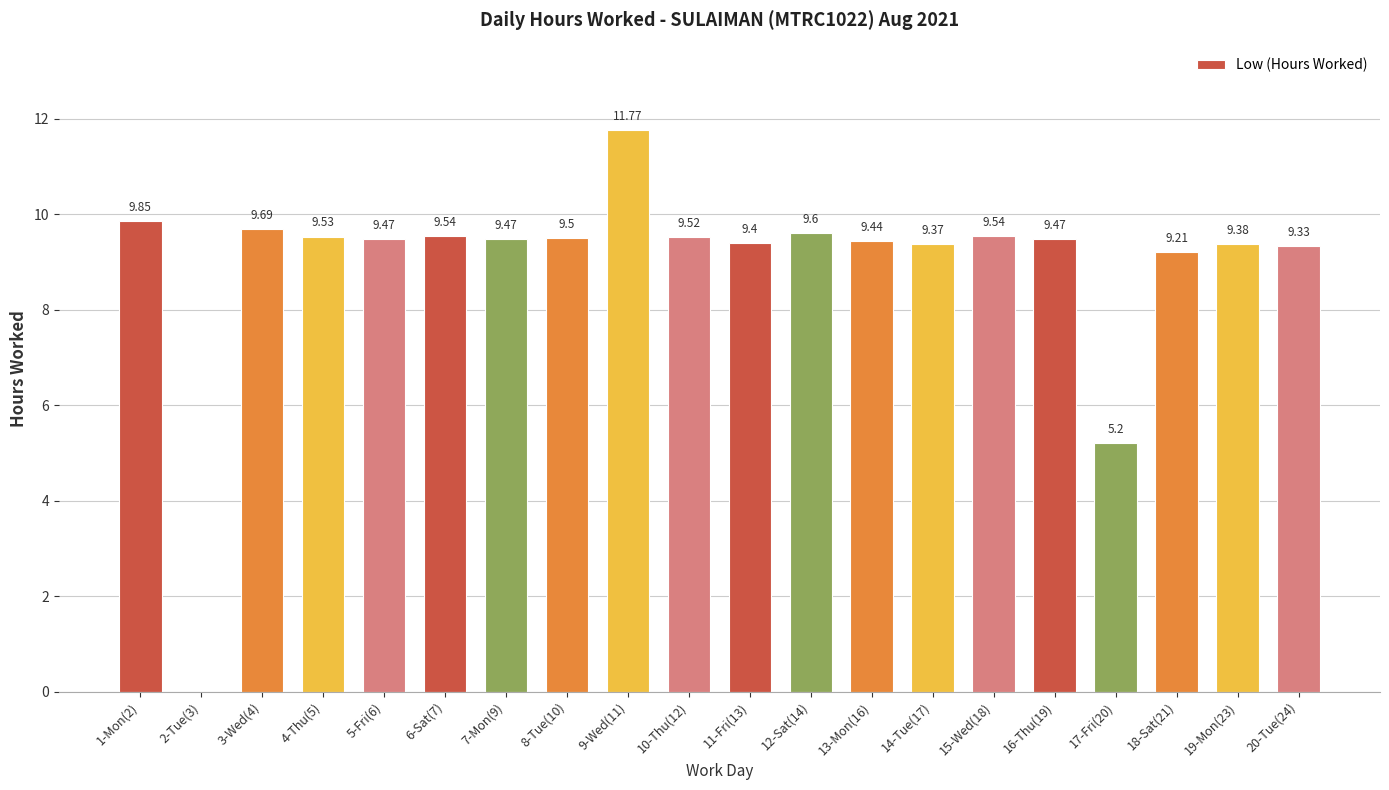

The value at 16-Thu(19) is 9.5. True or false?

True